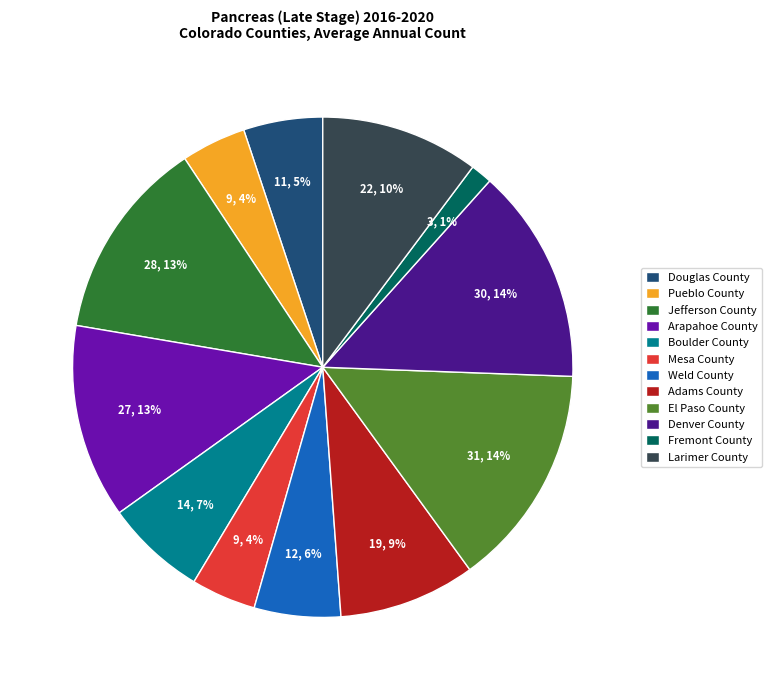

Is the sum of Arapahoe County and Douglas County greater than half?

No